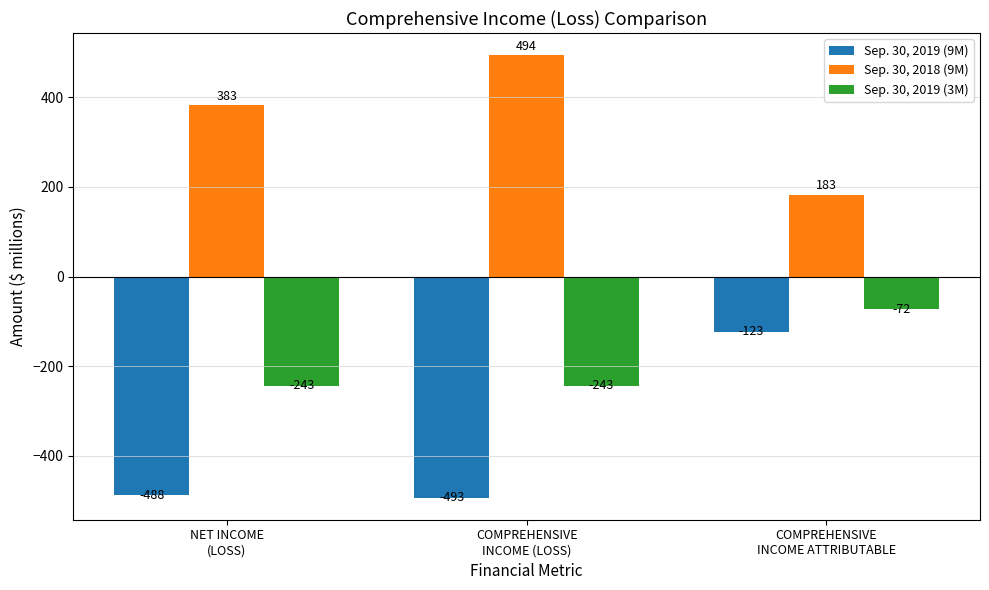

How many Sep. 30, 2018 (9M) values are between 183 and 494?

3